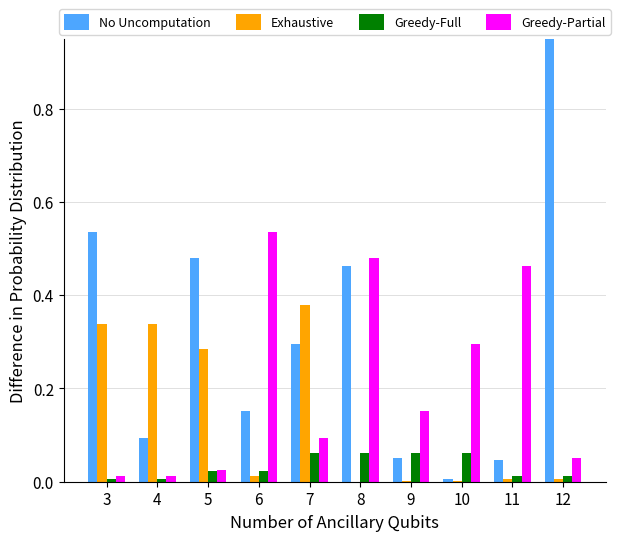

Reading right to left, transcribe all the data shown in this chart.

No Uncomputation: 1.0	0.0	0.0	0.1	0.5	0.3	0.2	0.5	0.1	0.5
Exhaustive: 0.0	0.0	0.0	0.0	0.0	0.4	0.0	0.3	0.3	0.3
Greedy-Full: 0.0	0.0	0.1	0.1	0.1	0.1	0.0	0.0	0.0	0.0
Greedy-Partial: 0.1	0.5	0.3	0.2	0.5	0.1	0.5	0.0	0.0	0.0